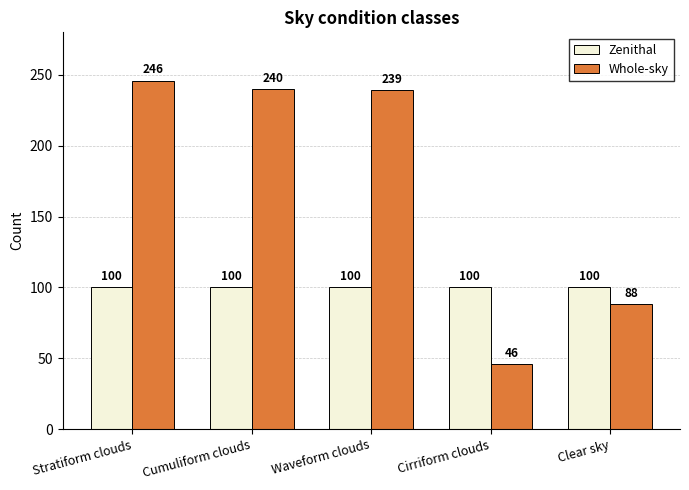

Is it true that Whole-sky equals 51 at Stratiform clouds?

False